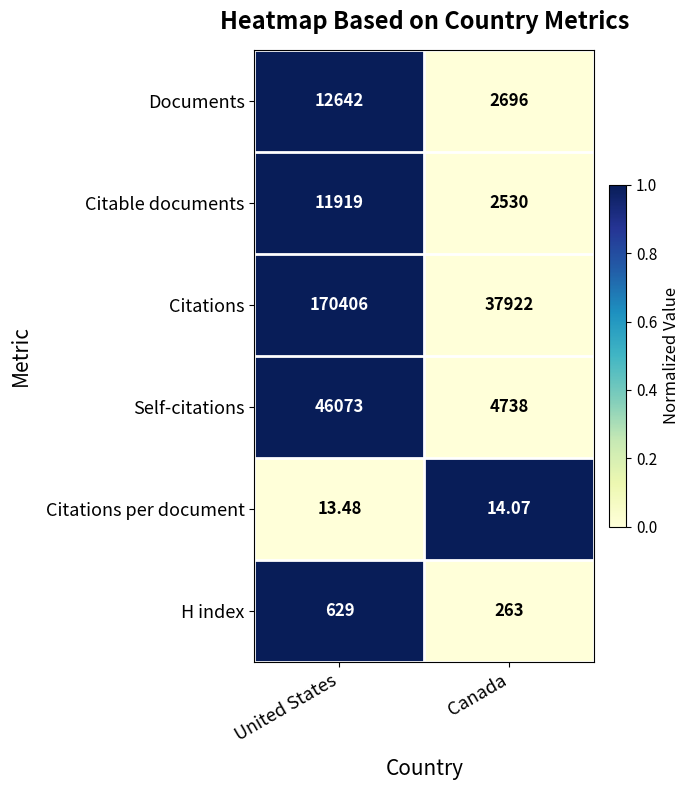

Which series changed the most between United States and Canada?

Citations